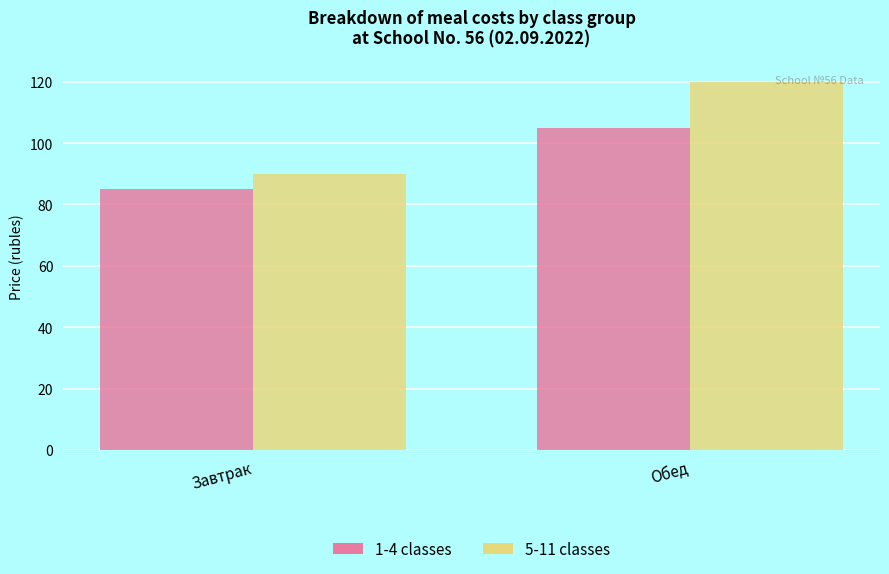

How many bars are there in each group?

2